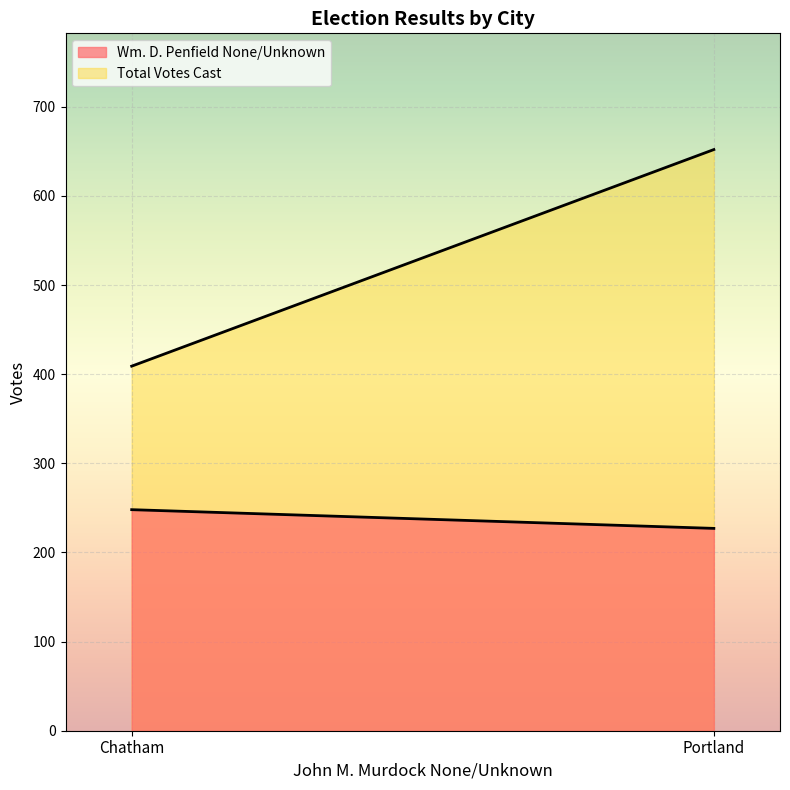

What is the label of the 1st point from the right?

Portland